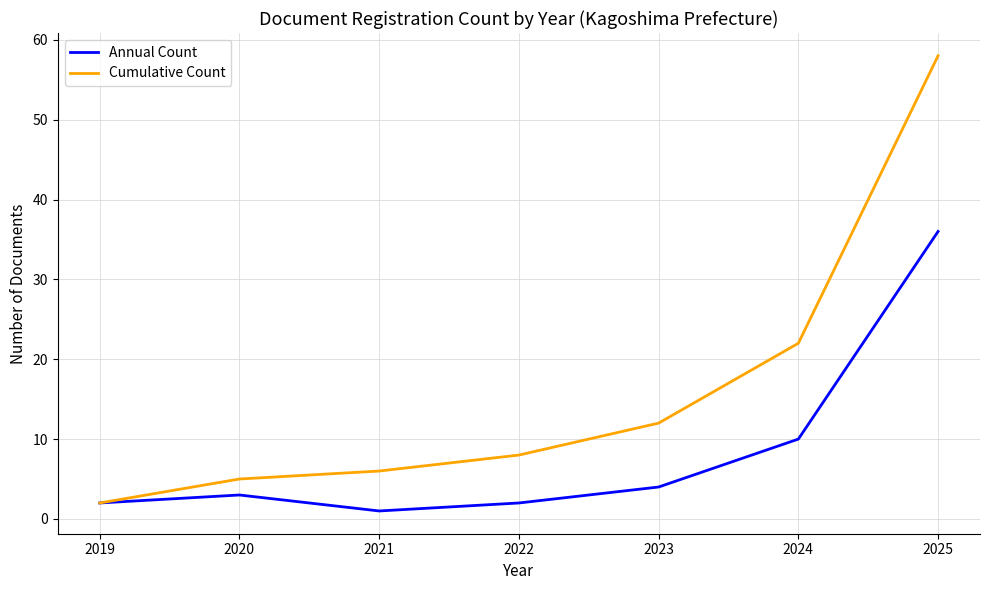

At how many categories does at least one series exceed 18?

2